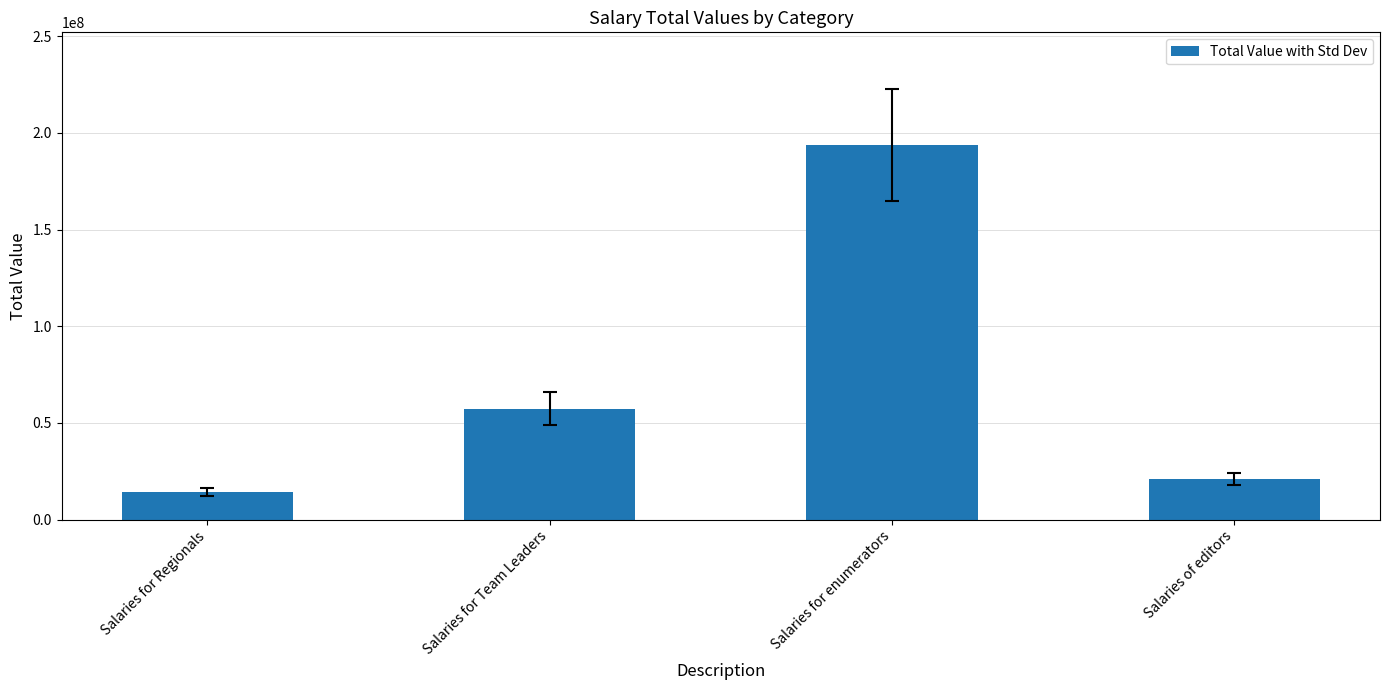

Rank the categories by value from highest to lowest.

Salaries for enumerators, Salaries for Team Leaders, Salaries of editors, Salaries for Regionals